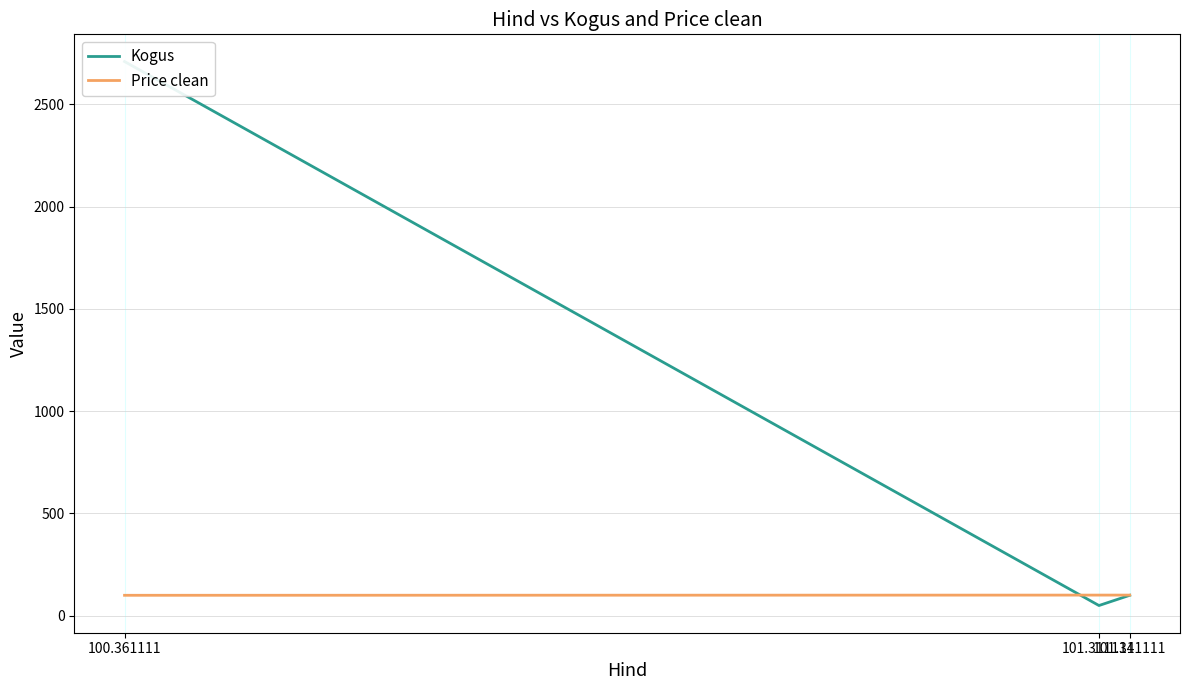

What is the difference between the second highest and minimum values in the Kogus series?

50.0